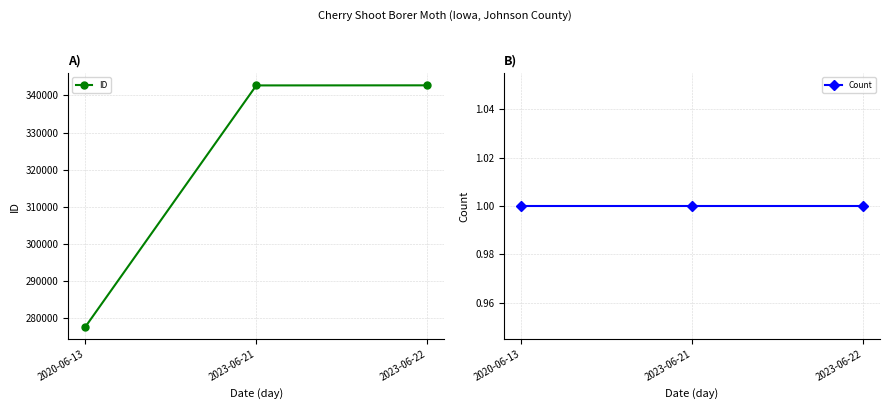

True or false: Count has a value of 2 at 2023-06-22.

False